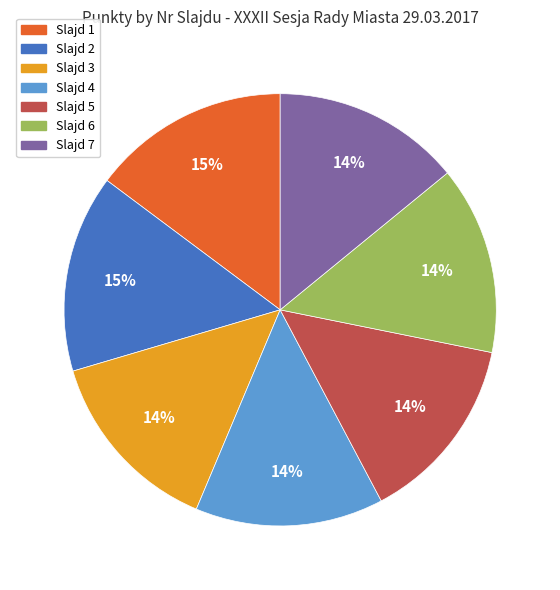

To the nearest percent, what is the difference between the largest and smallest slice percentages?

1%